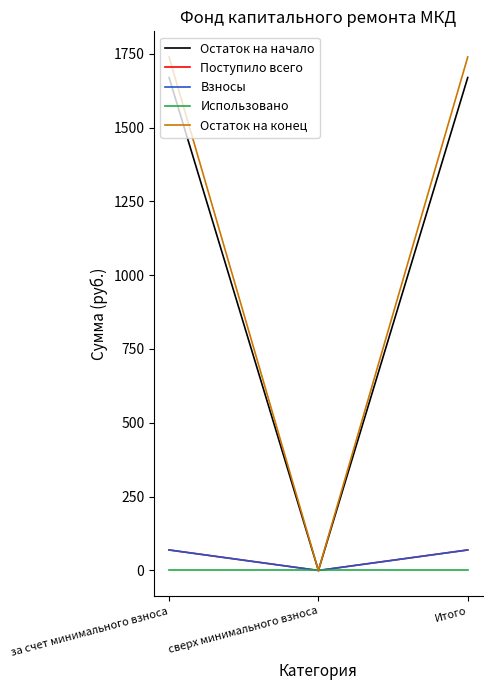

Which series has the largest range (max minus min)?

Остаток на конец